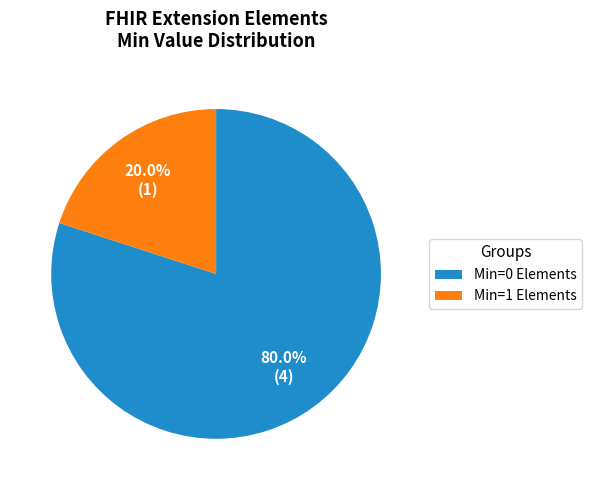

Count the number of slices in the pie.

2